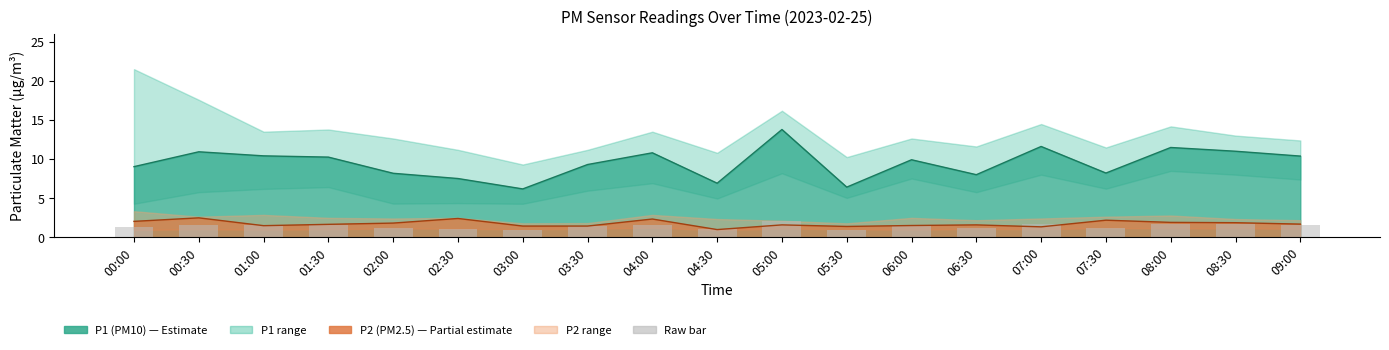

The chart shows a value of 2.1 at 05:00. True or false?

True